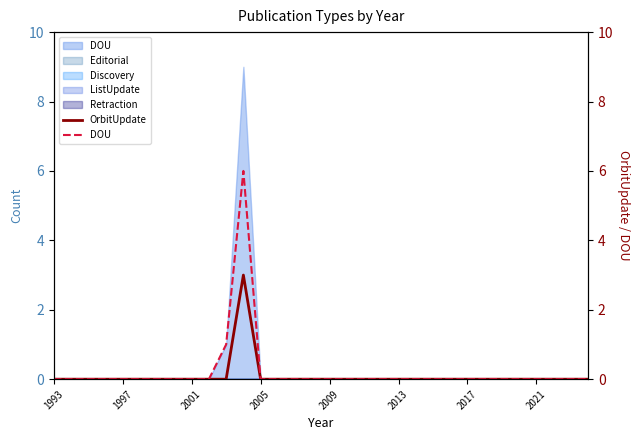

What is the highest value of the DOU series?

6